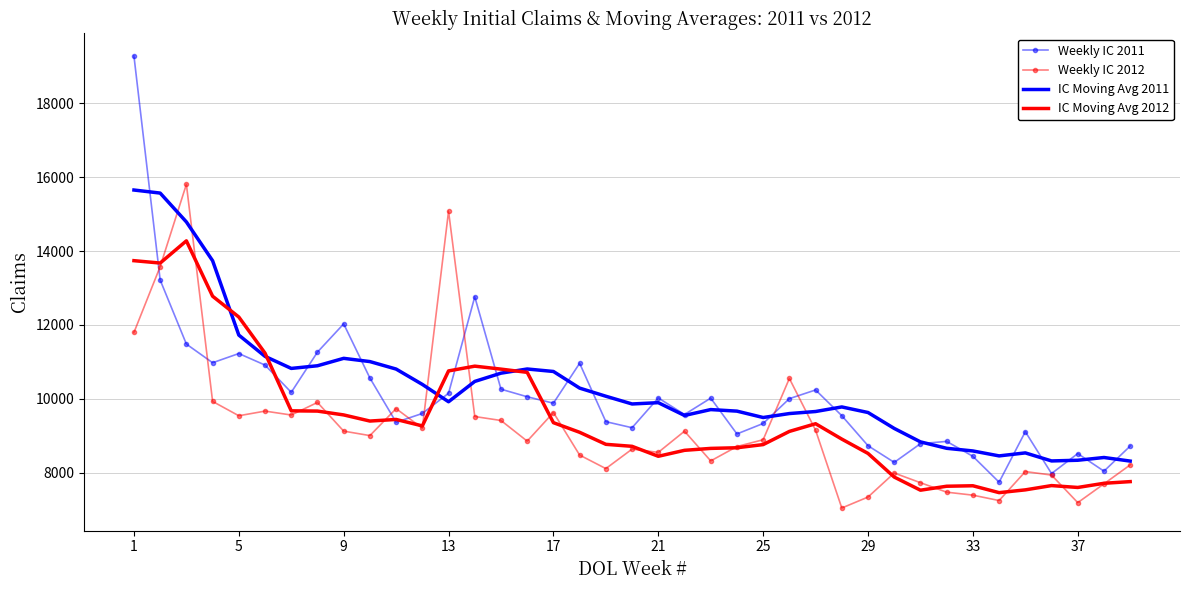

What is the highest value of the Weekly IC 2012 series?

15805.0